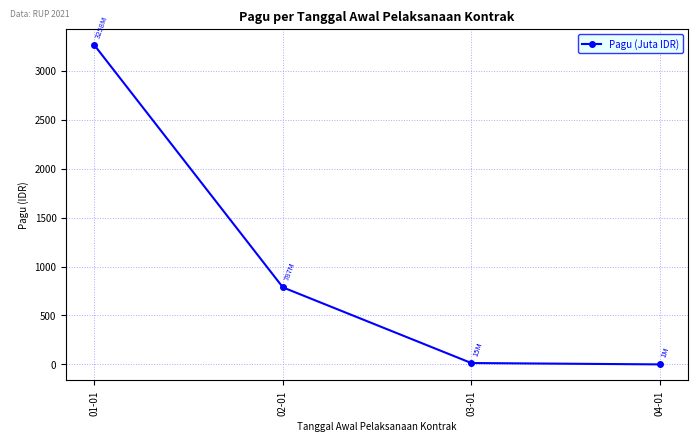

What is the greatest value displayed?

3258.2